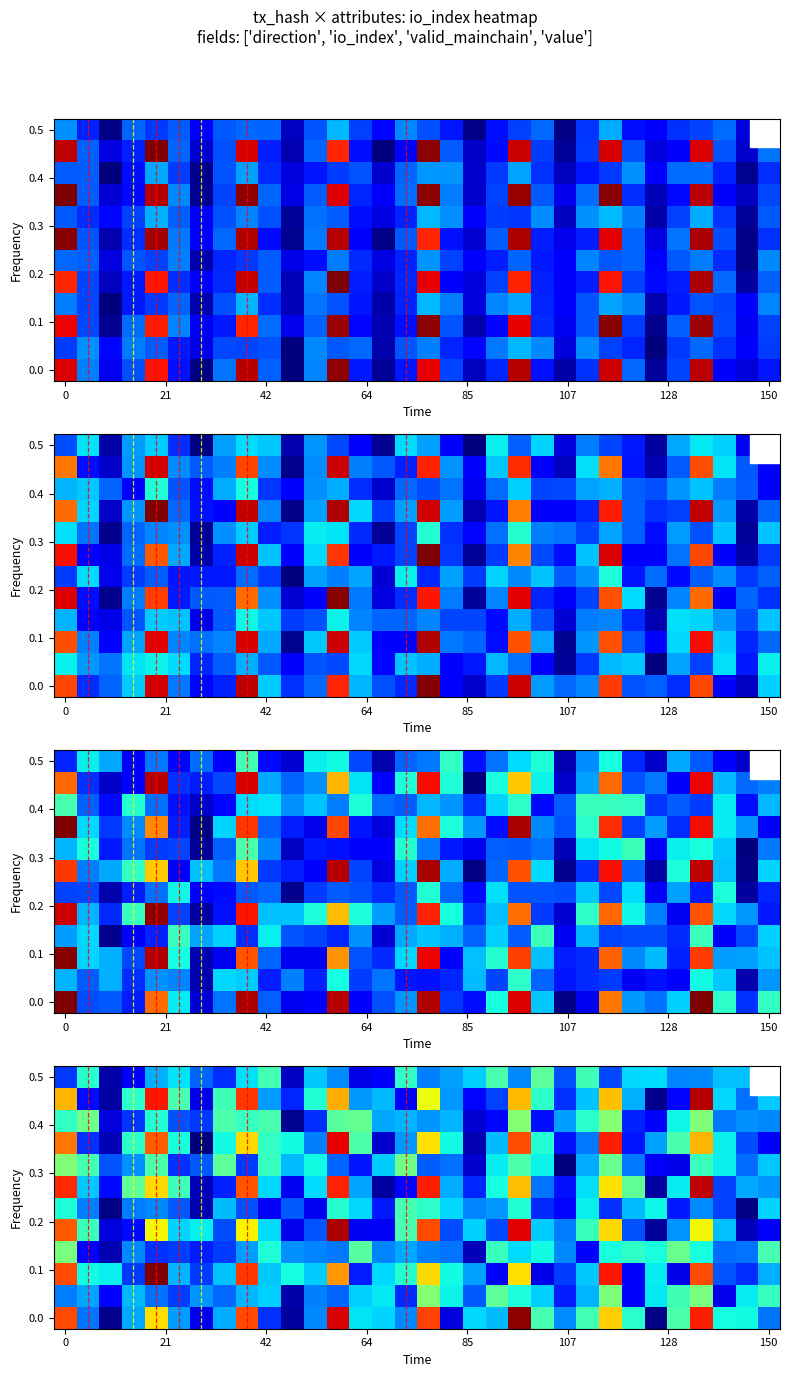

Between 21 and 107, which is larger?

21